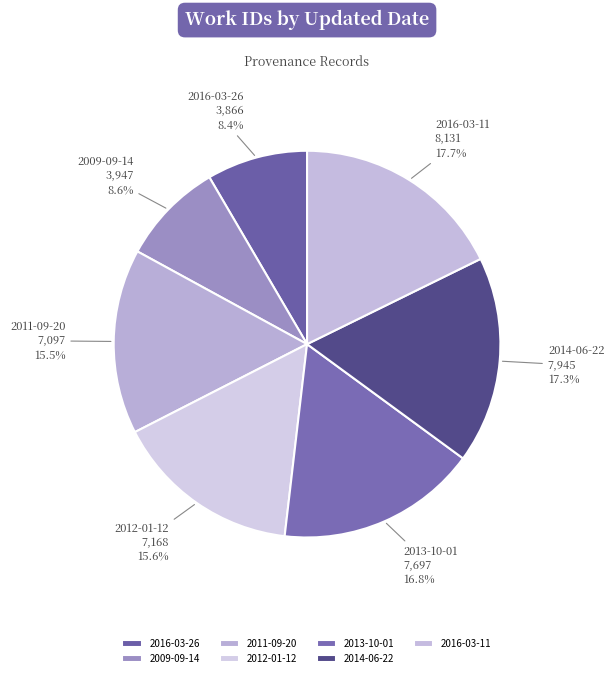

True or false: 2012-01-12 accounts for 29% of the total.

False